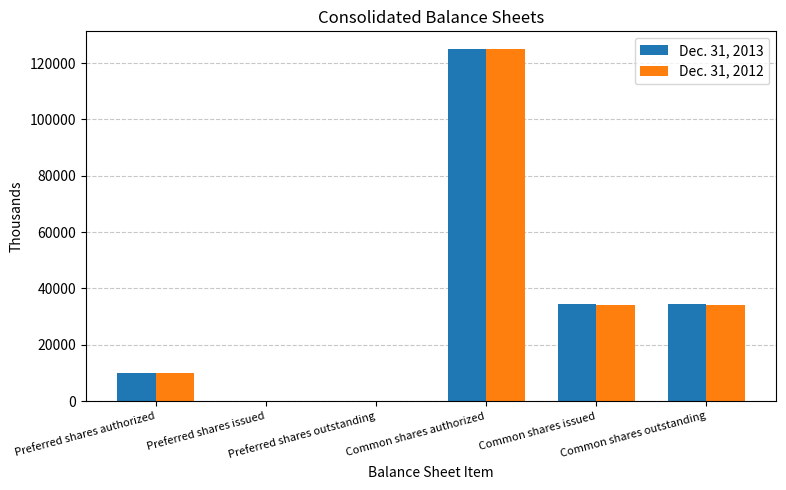

Read the Dec. 31, 2012 value at Common shares authorized, to the nearest 100.

125000